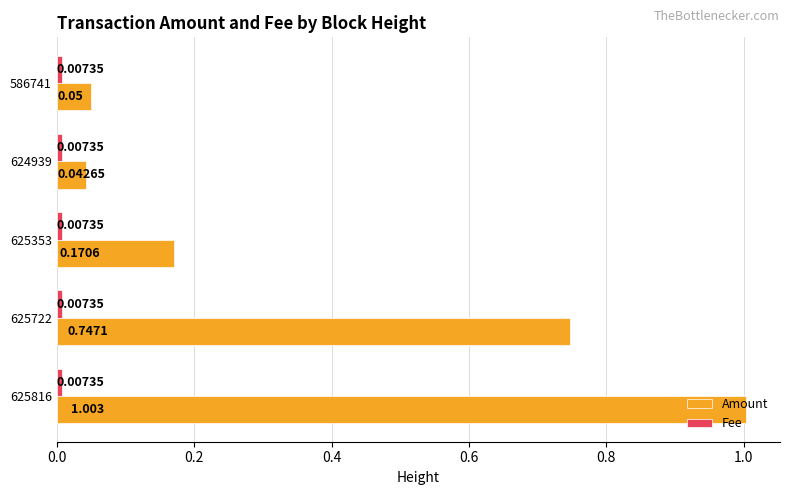

Between 625353 and 624939, which series saw the biggest shift?

Amount